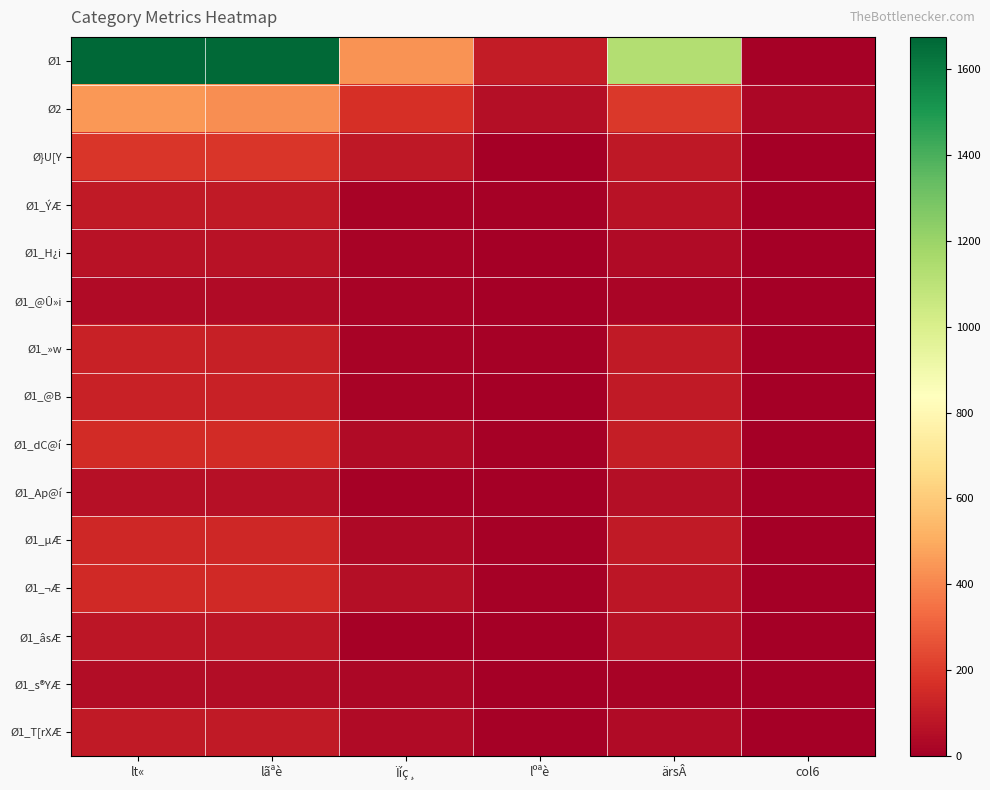

Which series has the largest total across all categories?

Ø1